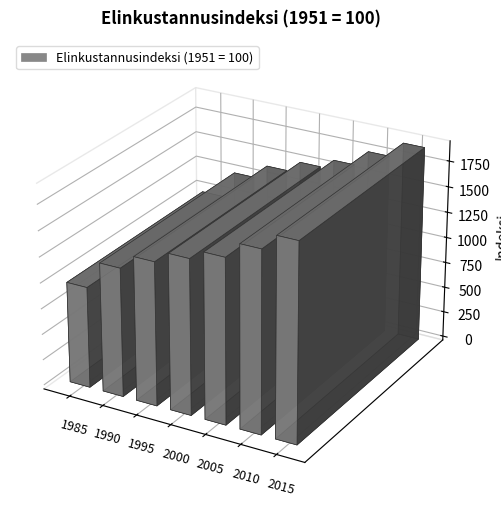

The value at 1995 is 1390. True or false?

True